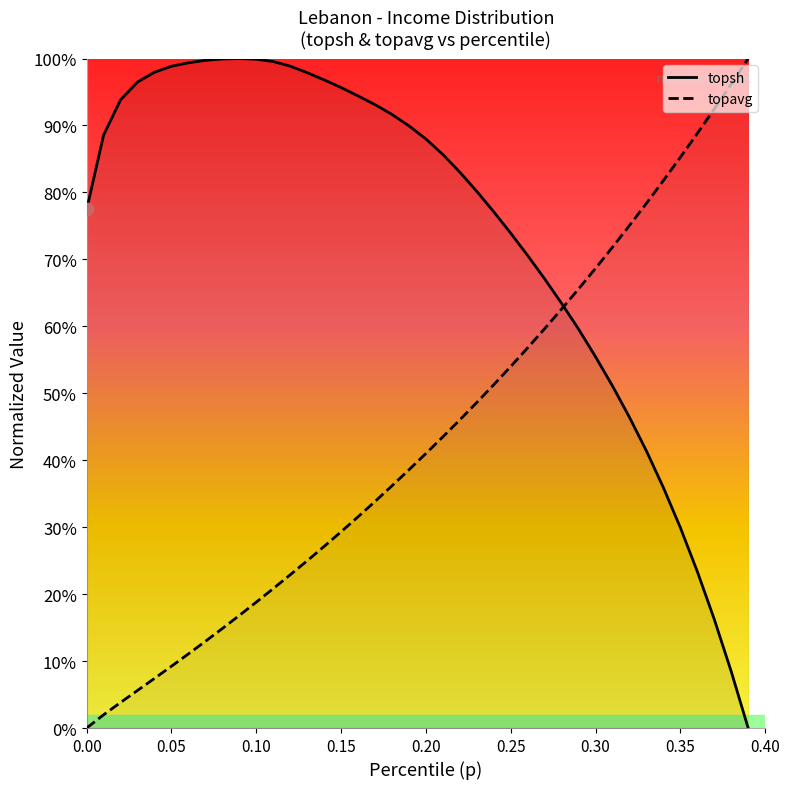

Which series reaches the maximum Y coordinate?

topsh